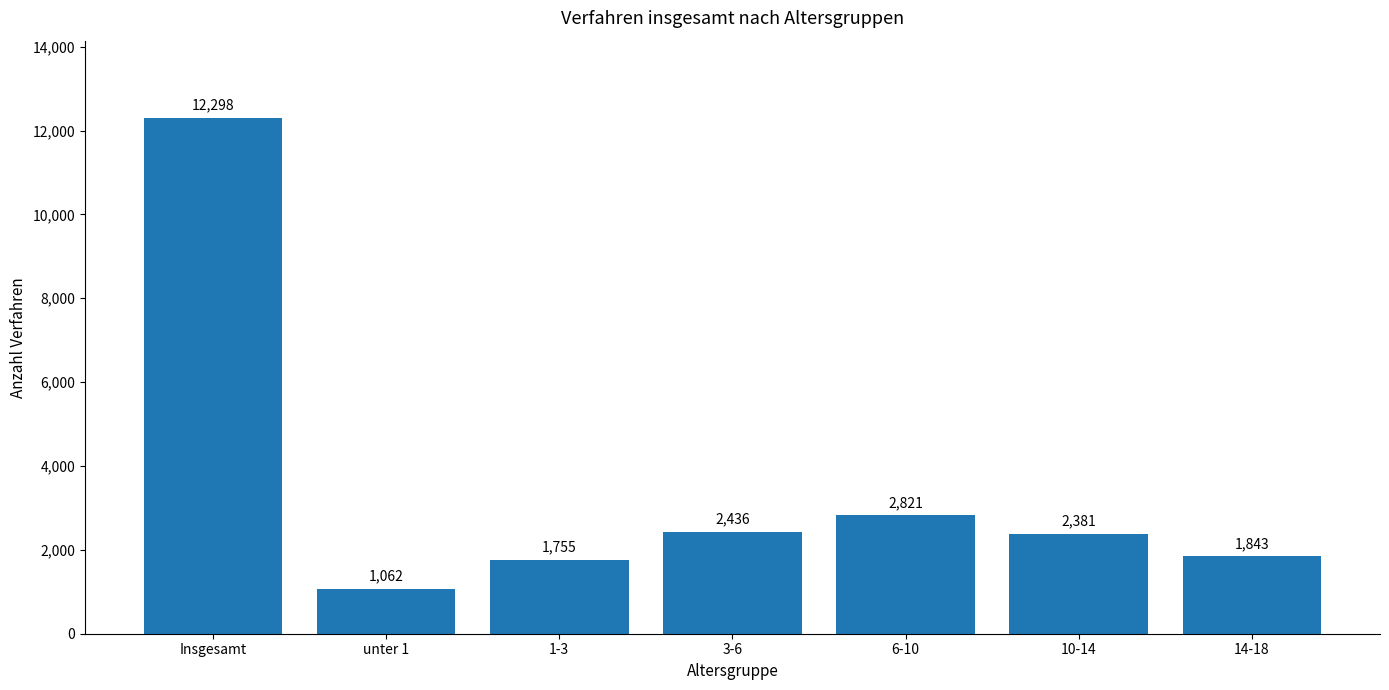

What is the sum of all values?

24596